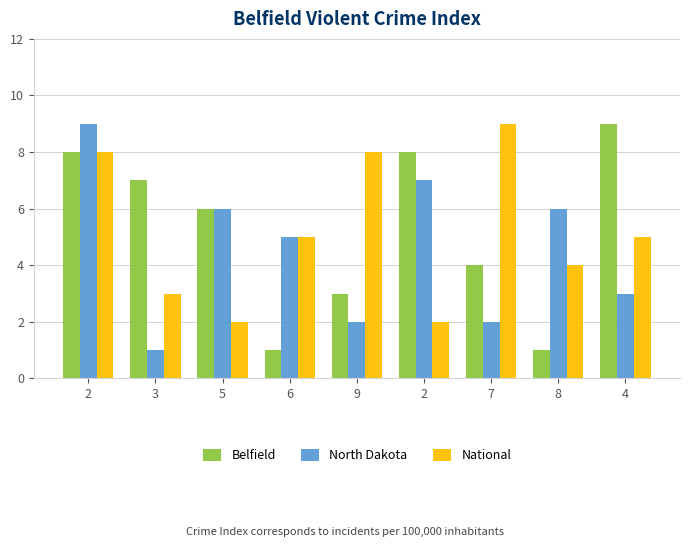

How many groups of bars are there?

9